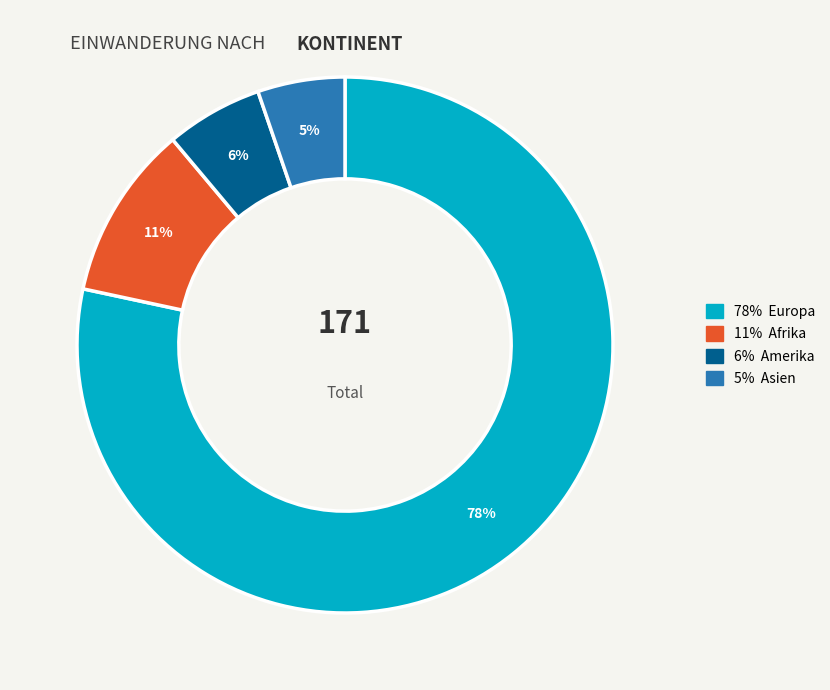

To the nearest percent, what is the difference between the largest and smallest slice percentages?

73%